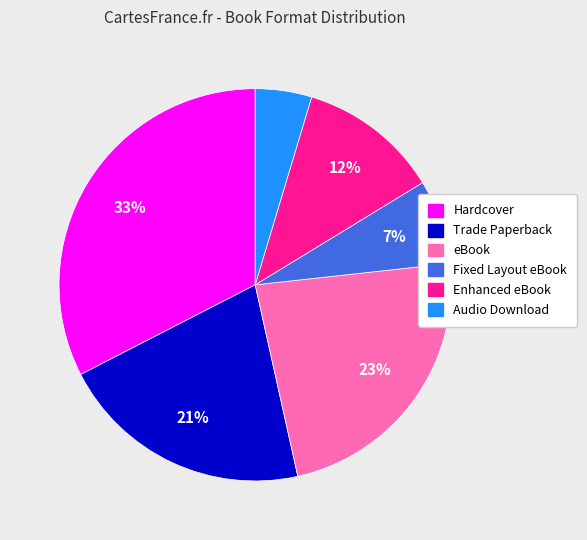

Do Trade Paperback and Fixed Layout eBook together represent more than half of the pie?

No